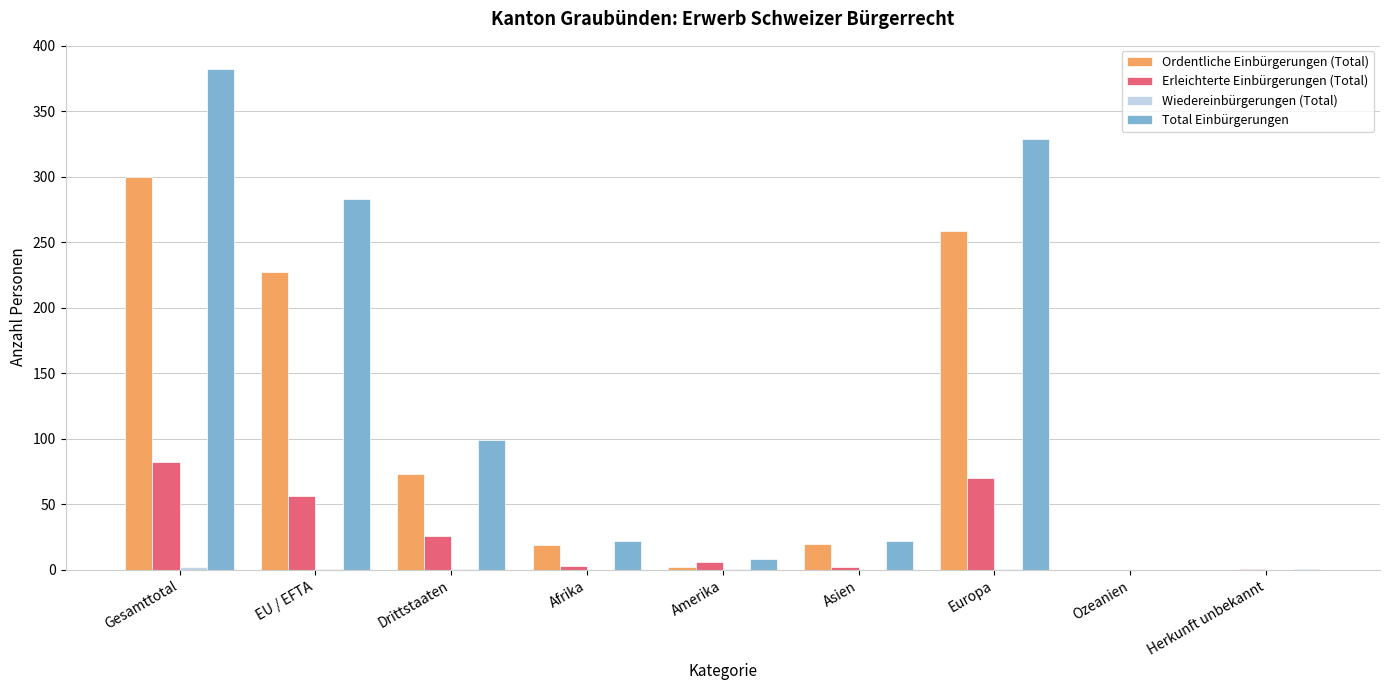

How many series are shown in this chart?

4